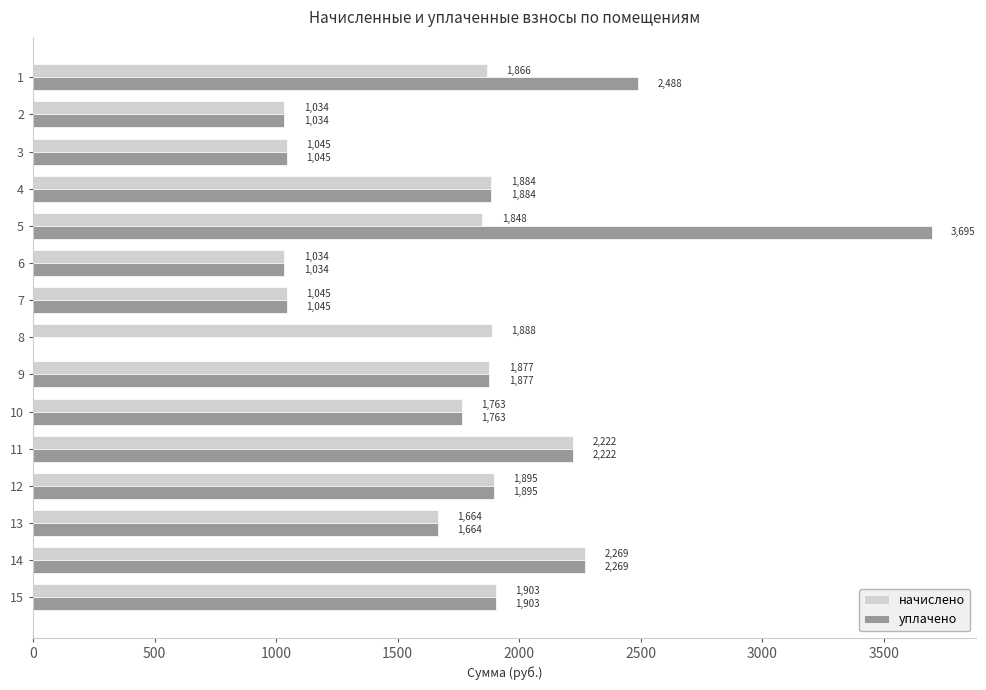

At which label is начислено closest to 1651?

13